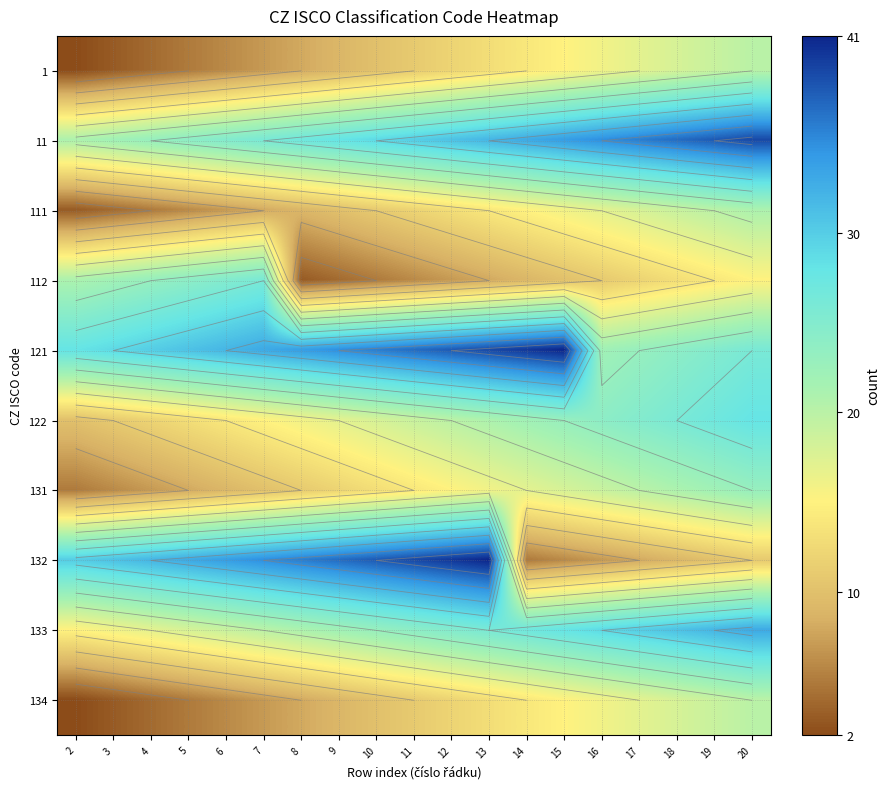

True or false: 131 has a value of 11 at 19.

False